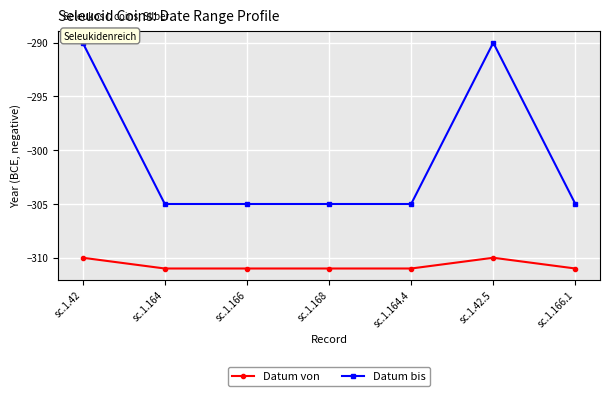

What is the smallest value displayed?

-311